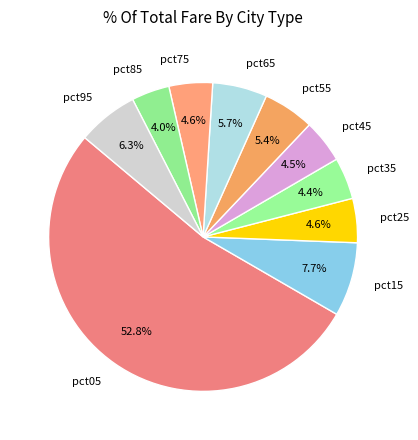

True or false: pct75 accounts for 12% of the total.

False